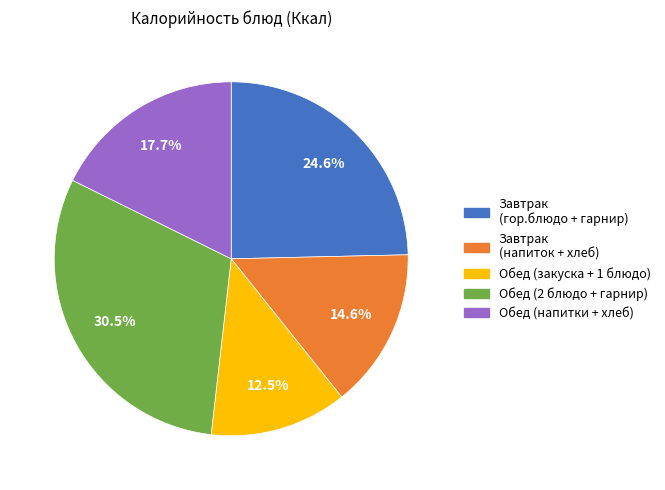

Is there a majority slice in this chart?

No